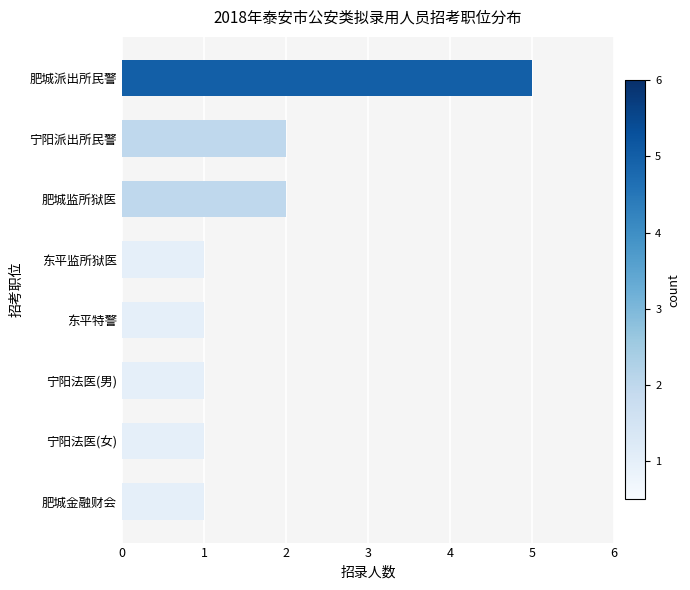

What is the smallest value displayed?

1